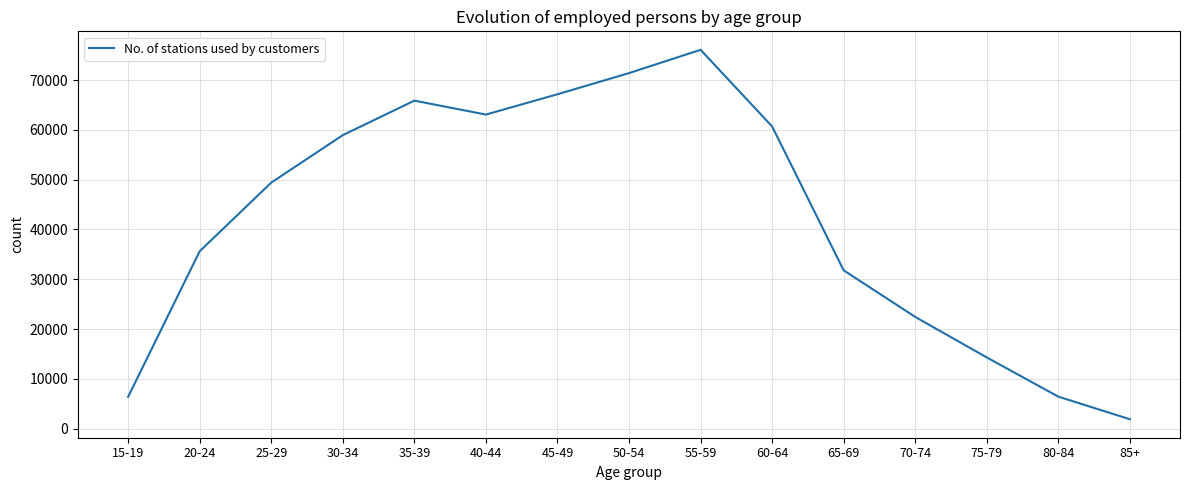

Which has a higher value, 50-54 or 65-69?

50-54